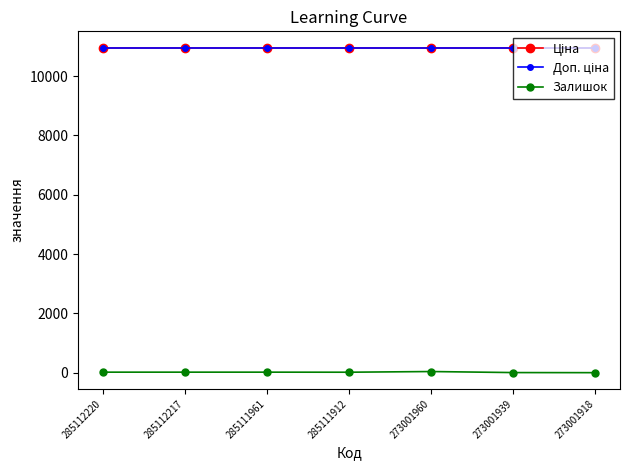

Is this an area chart (filled region under the line)?

No